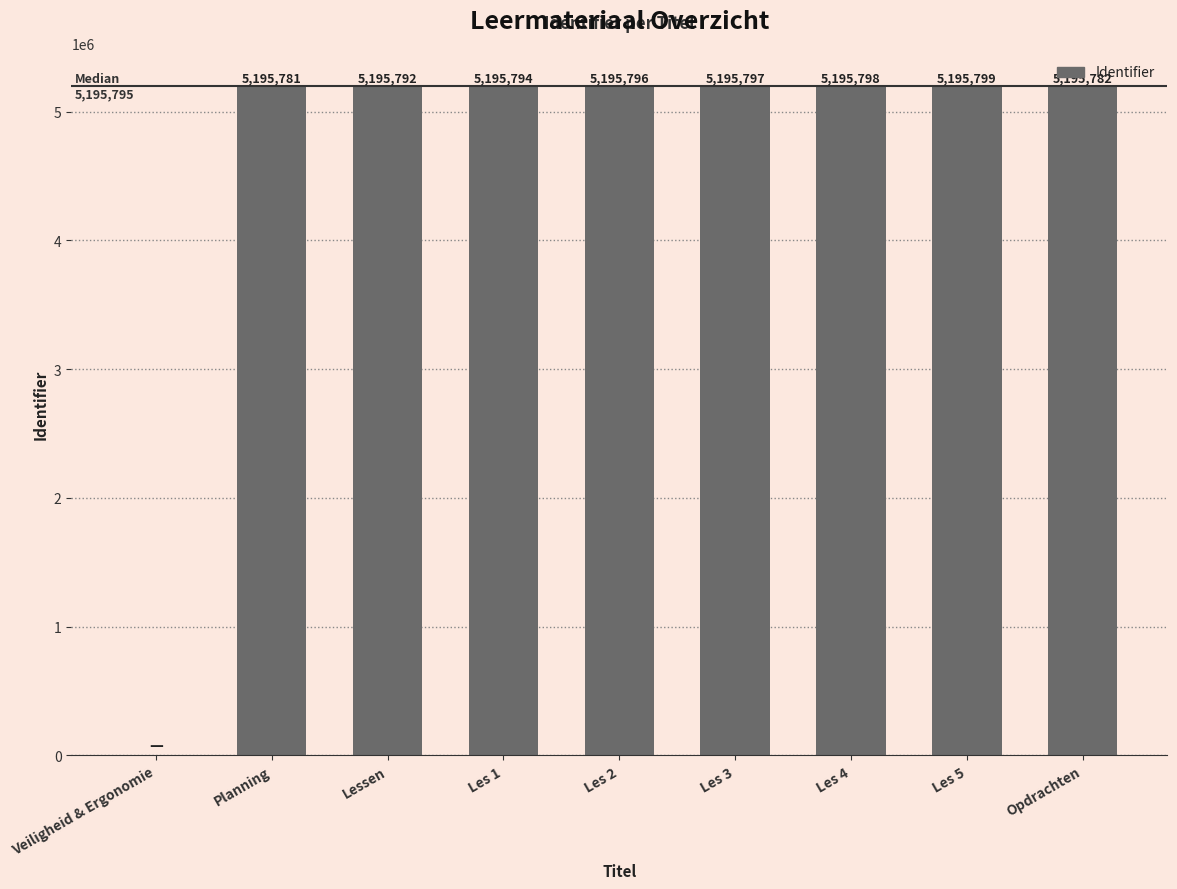

How many series are shown in this chart?

1